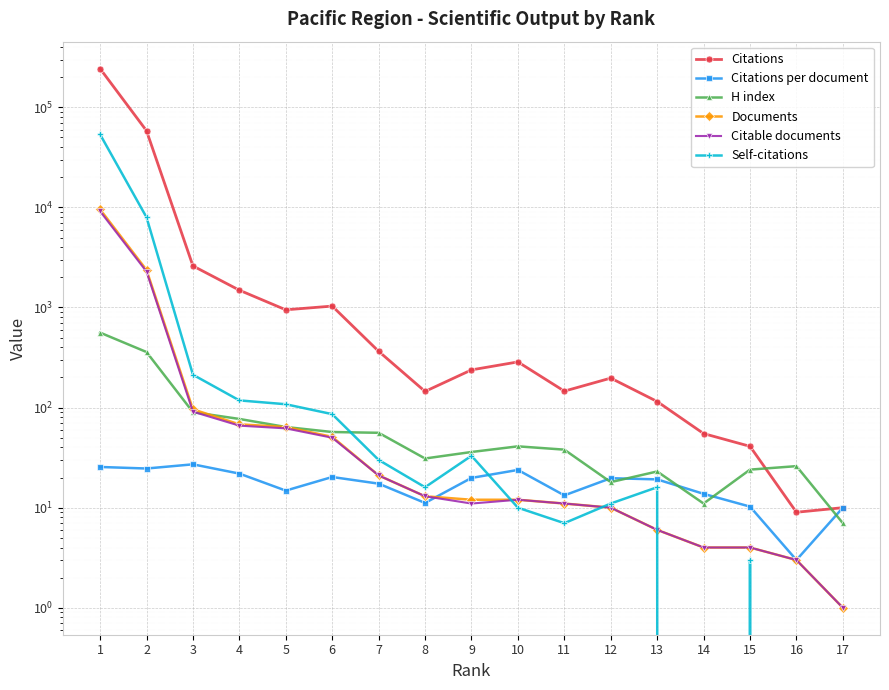

What is the approximate value of H index at 1?

561.0